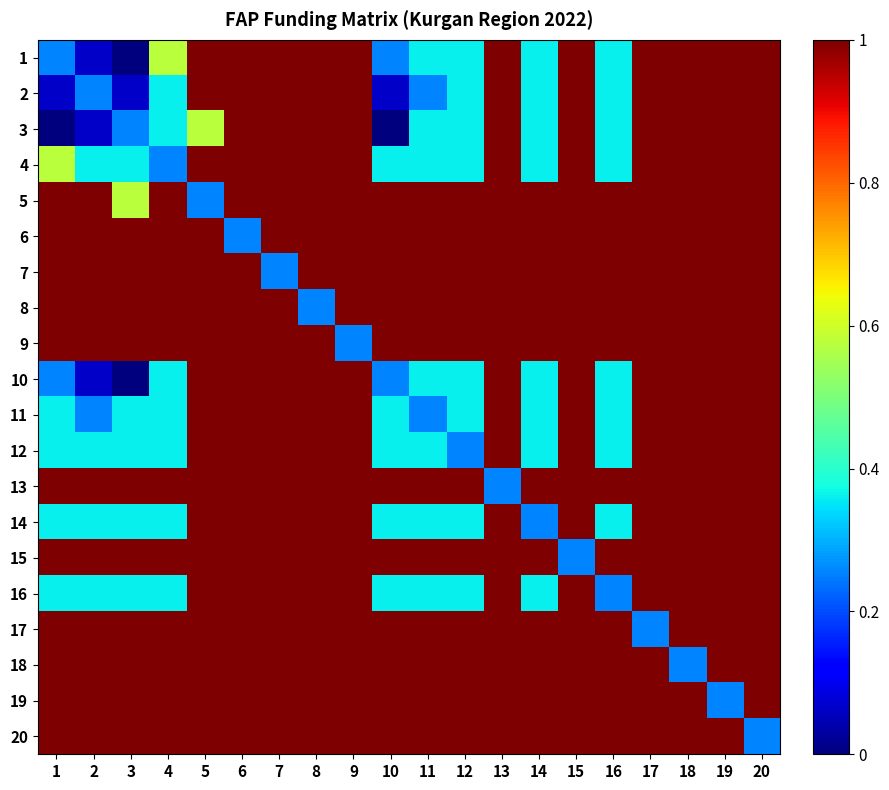

At which category does the chart reach its minimum across all series?

3